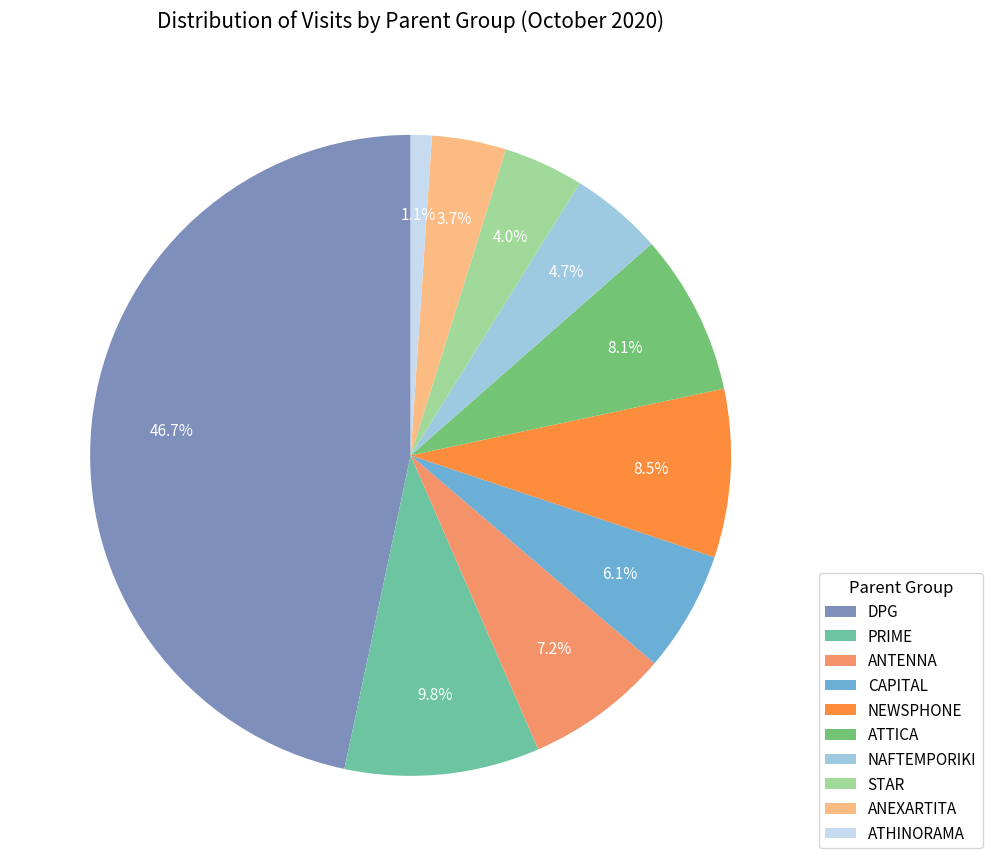

Between CAPITAL and DPG, which is larger?

DPG